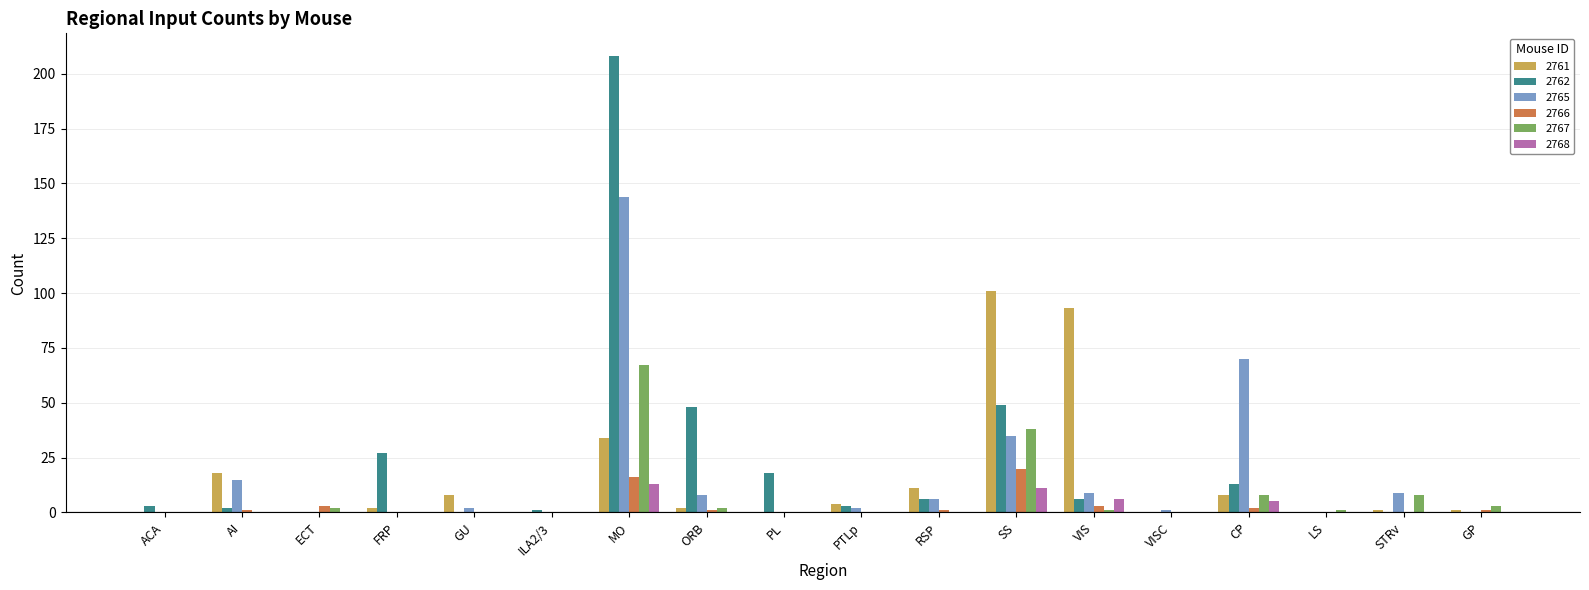

At which category is the sum across all series the highest?

MO